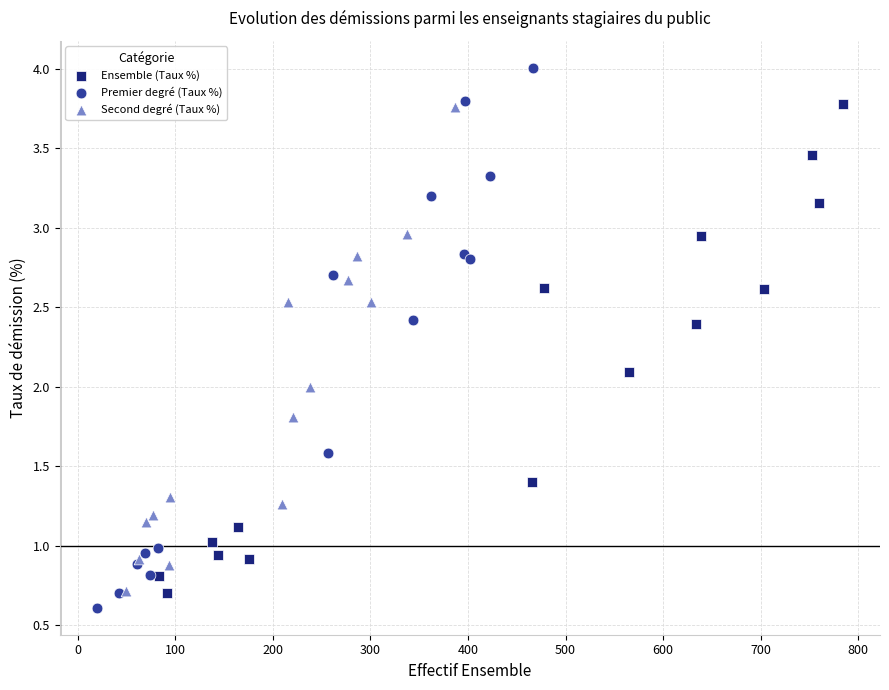

What are all the series names shown in the legend?

Ensemble (Taux %), Premier degré (Taux %), Second degré (Taux %)